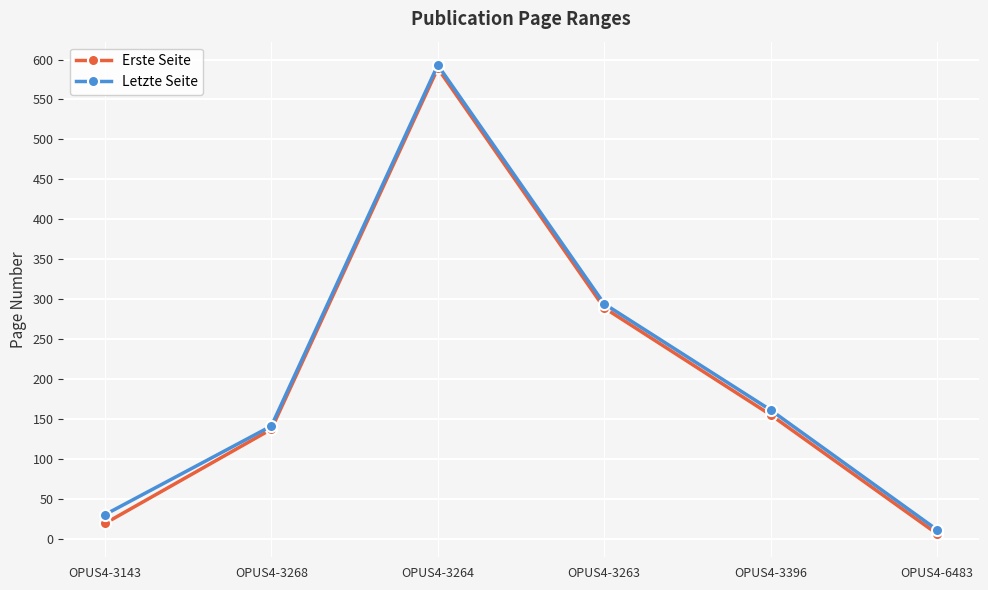

Is the value of Letzte Seite at OPUS4-3268 greater than the value of Erste Seite at OPUS4-3396?

No